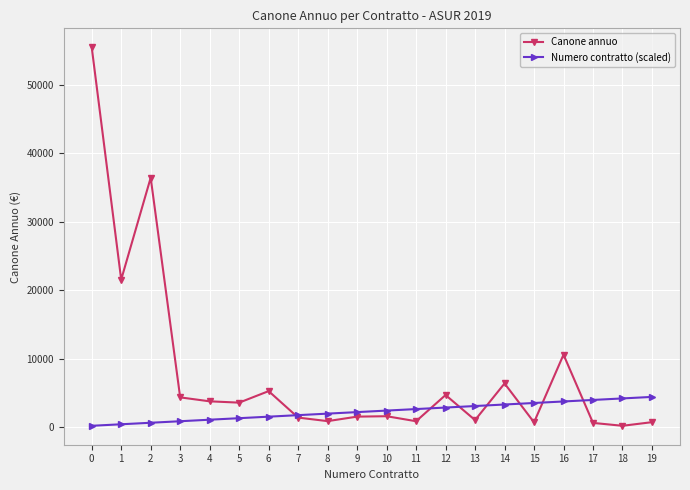

What is the sum of the Canone annuo values at 7 and 8?

2320.1